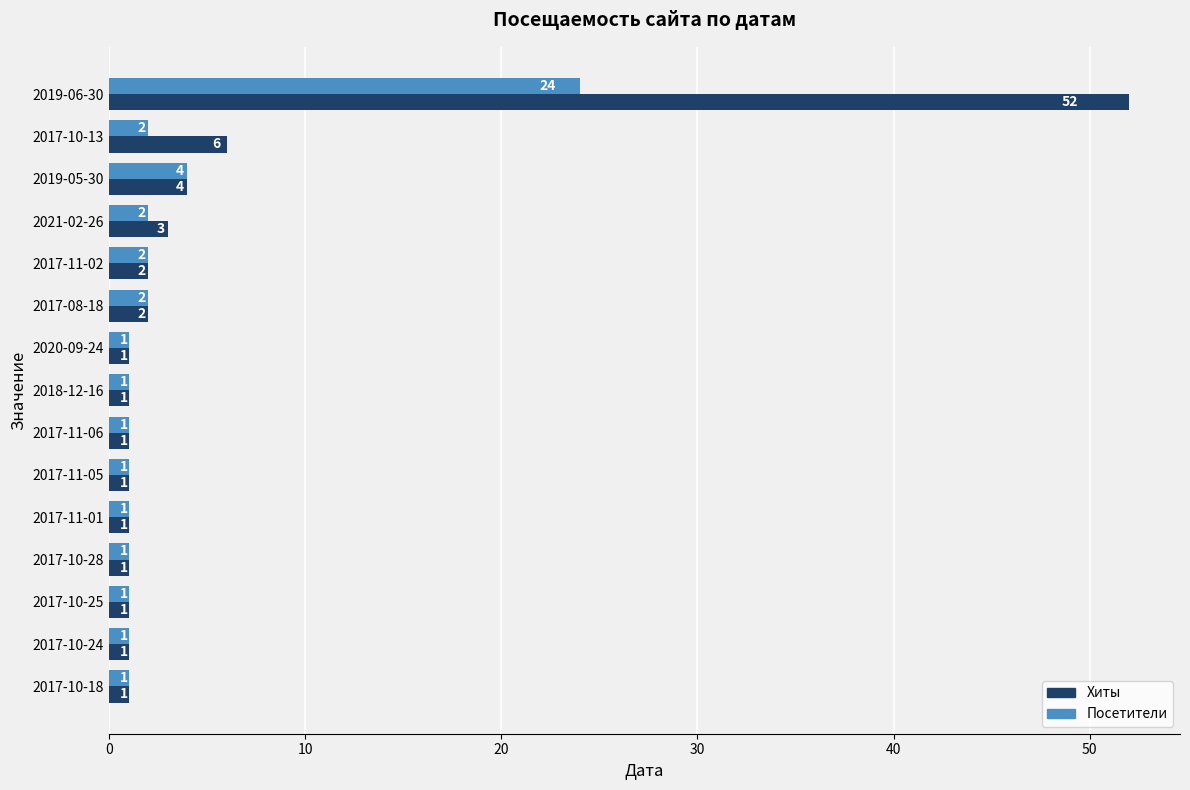

At which category does the chart reach its peak across all series?

2019-06-30